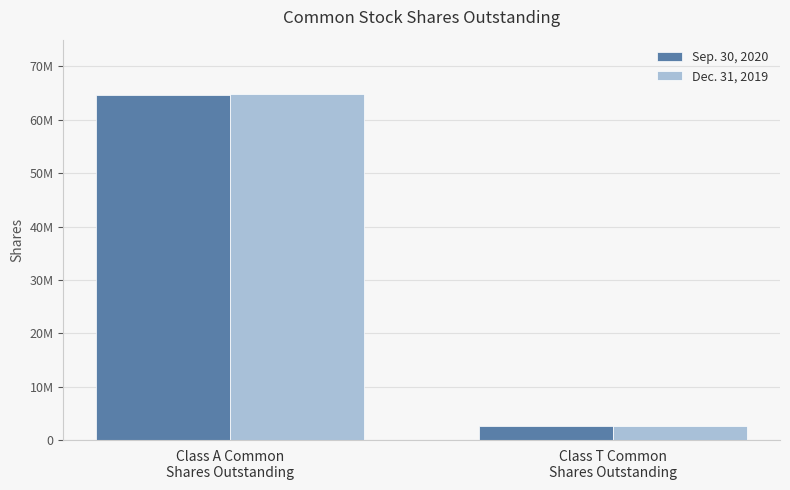

Reading left to right, transcribe all the data shown in this chart.

Sep. 30, 2020: 64548104	2577808
Dec. 31, 2019: 64766777	2569510